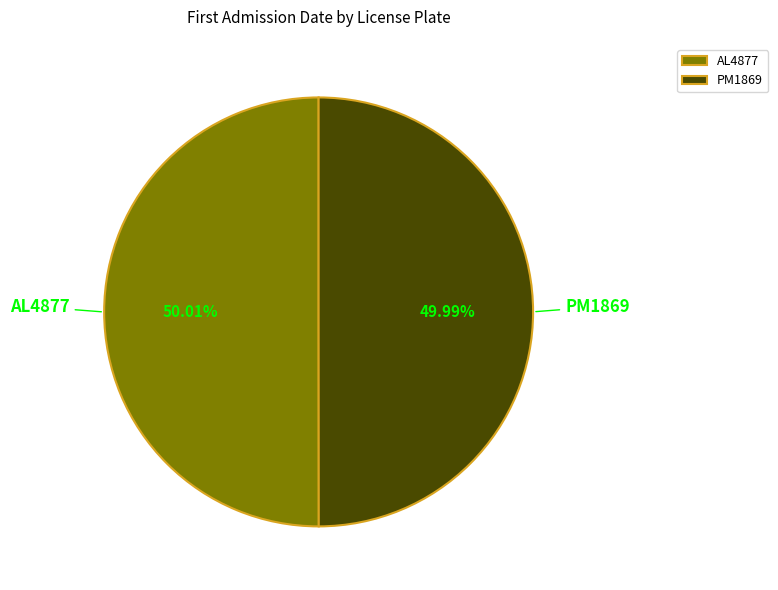

Count the number of slices in the pie.

2